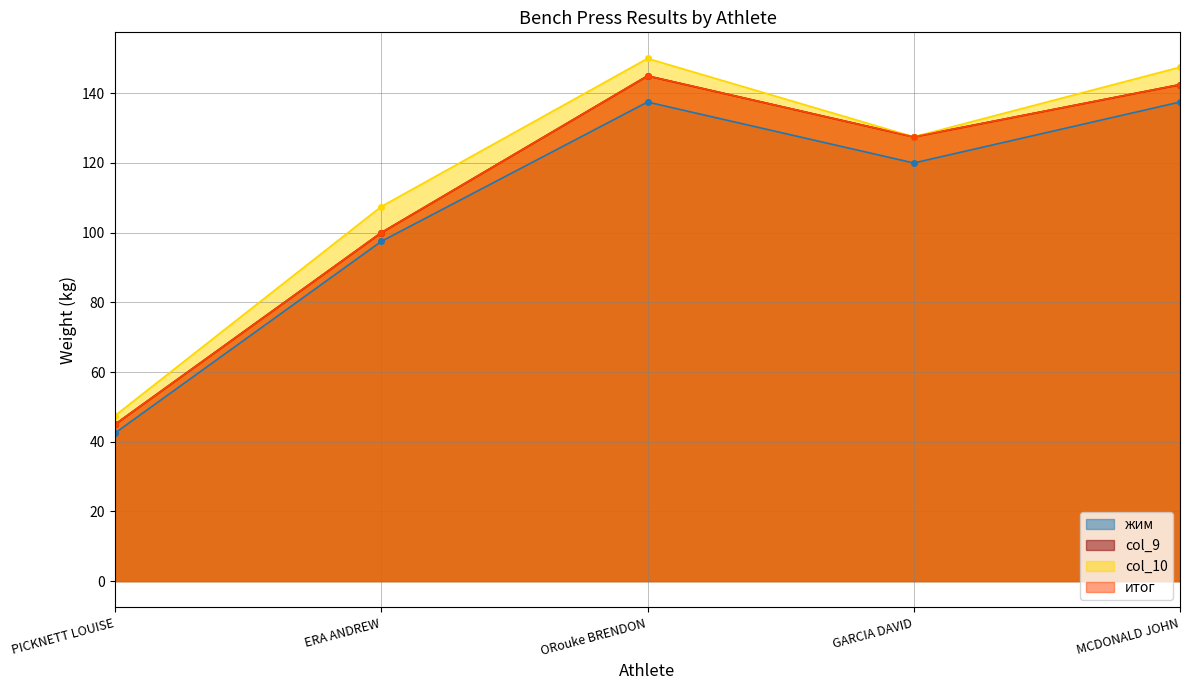

Reading left to right, list all the values displayed in this chart.

жим: 42.5	97.5	137.5	120.0	137.5
col_9: 45.0	100.0	145.0	127.5	142.5
col_10: 47.5	107.5	150.0	127.5	147.5
итог: 45.0	100.0	145.0	127.5	142.5